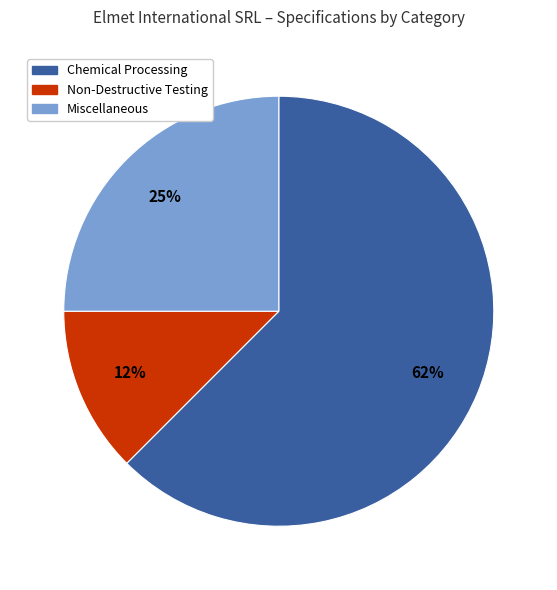

To the nearest percent, what is the average slice percentage?

33%